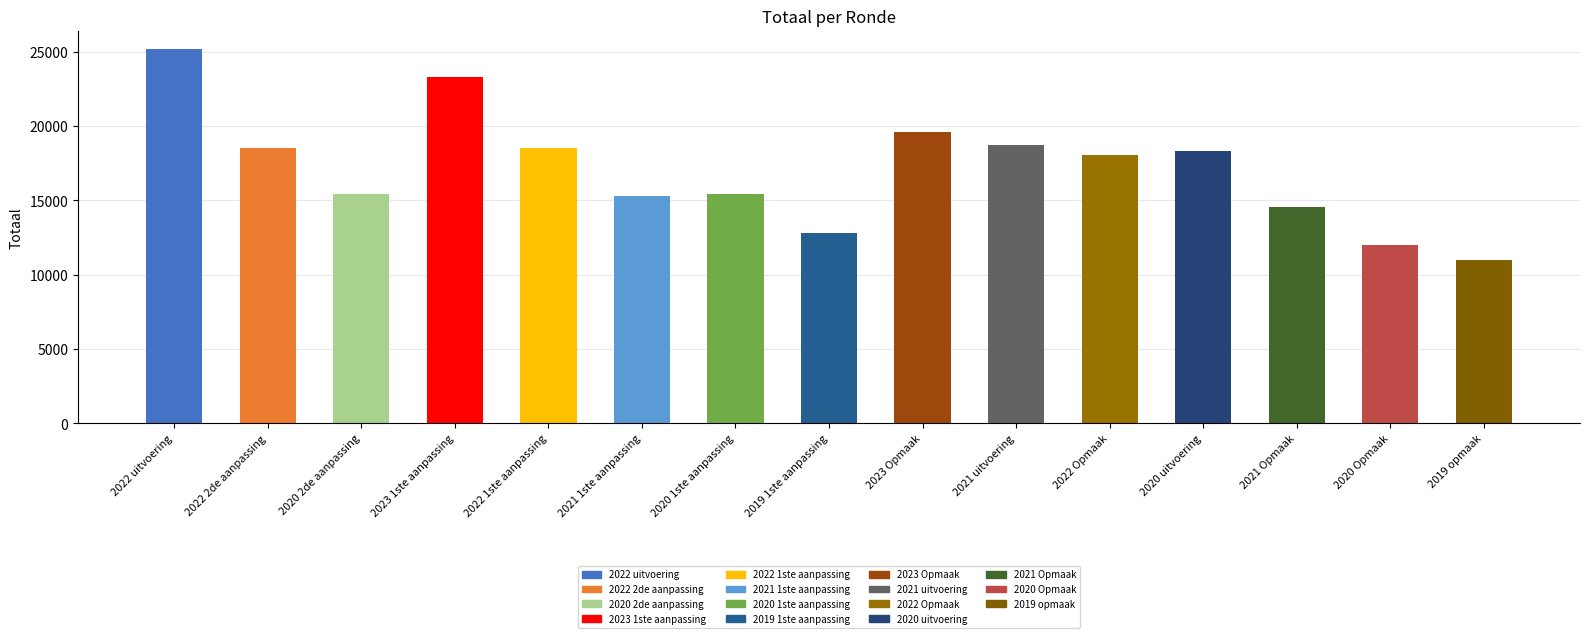

What is the value of the 11th bar from the left?

18082